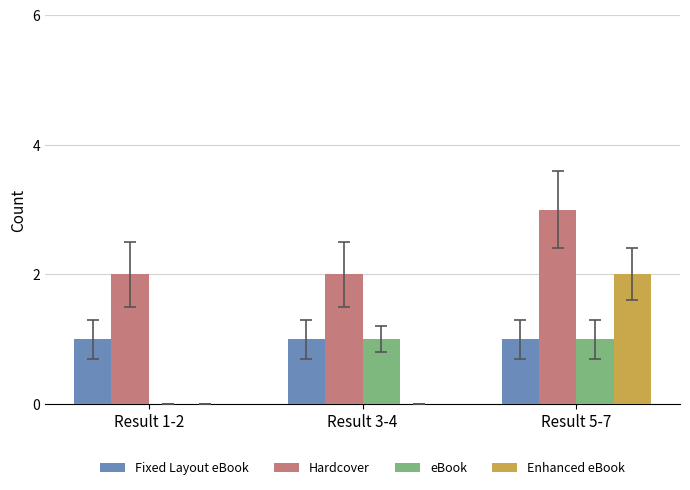

At which category is the sum across all series the highest?

Result 5-7